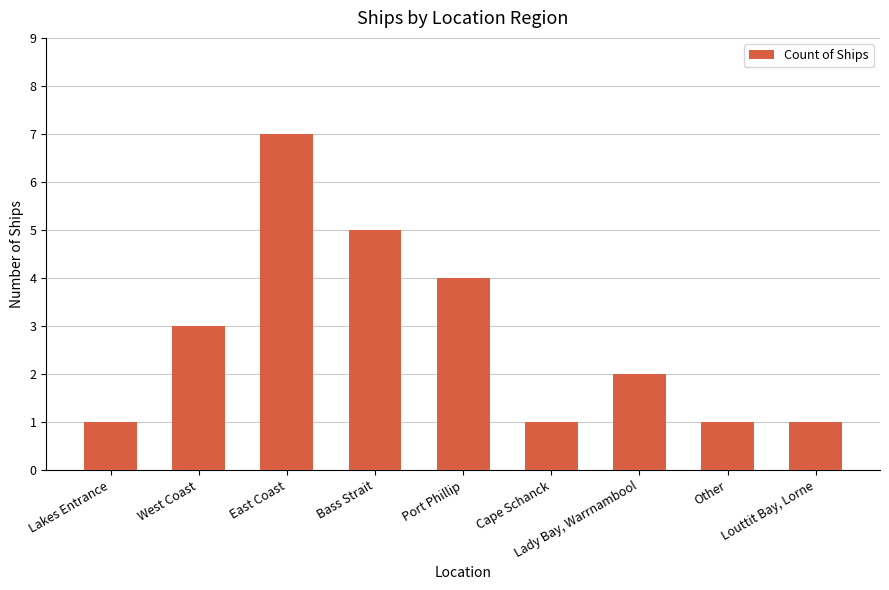

How many bars are there in total?

9